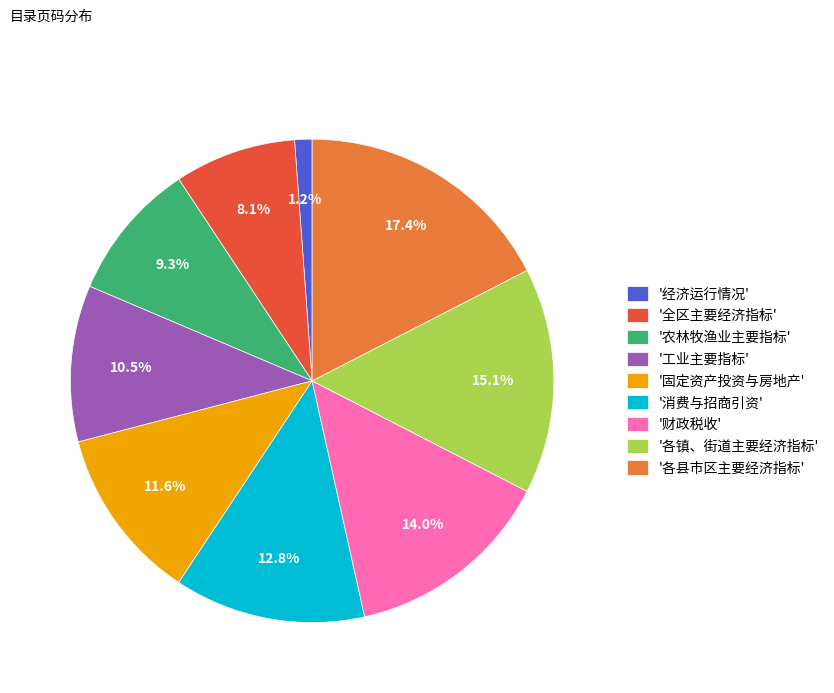

What is the largest slice in the pie chart?

'各县市区主要经济指标'